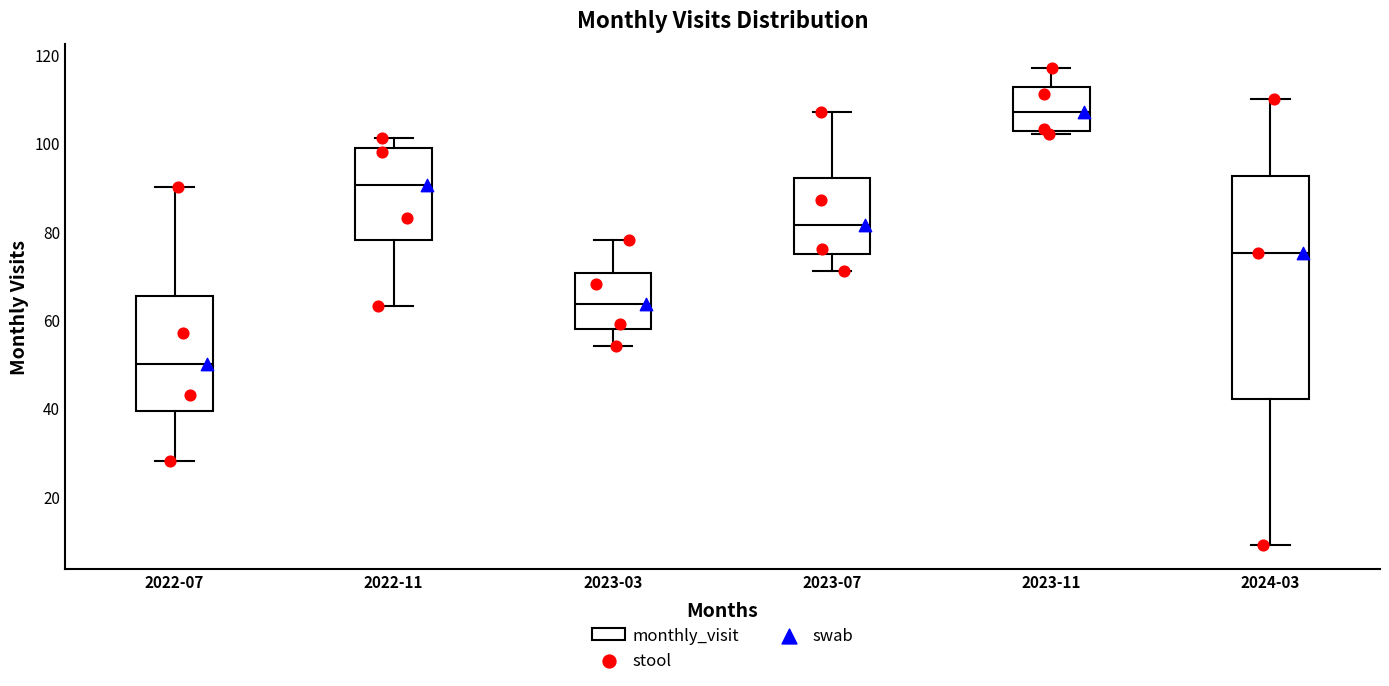

Reading left to right, read every box against the y-axis: the position of its median line, the range the box covers, and the ends of its whiskers. The values are not printed on the chart, so give them approximately, as read against the axis.

2022-07: median 50, box 40 to 66, whiskers 28 to 90
2022-11: median 90, box 78 to 98, whiskers 64 to 102
2023-03: median 64, box 58 to 70, whiskers 54 to 78
2023-07: median 82, box 74 to 92, whiskers 72 to 108
2023-11: median 108, box 102 to 112, whiskers 102 (just below the box's lower edge) to 118
2024-03: median 76, box 42 to 92, whiskers 10 to 110